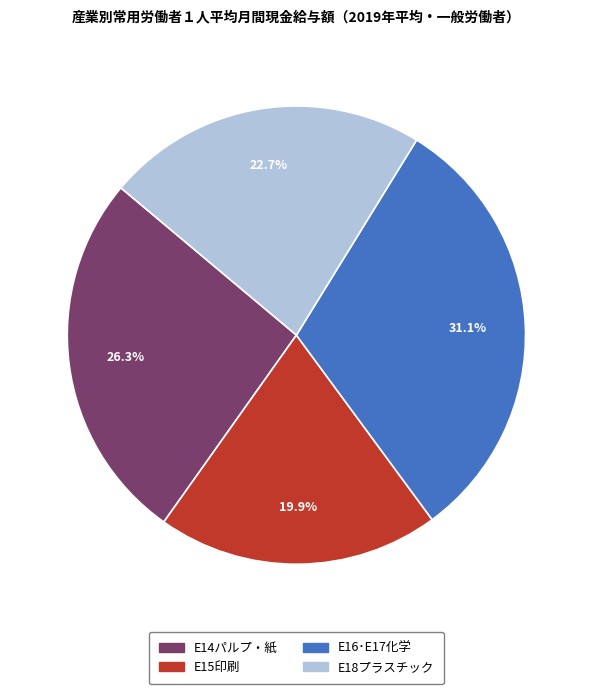

Does E18プラスチック account for over 50% of the chart?

No